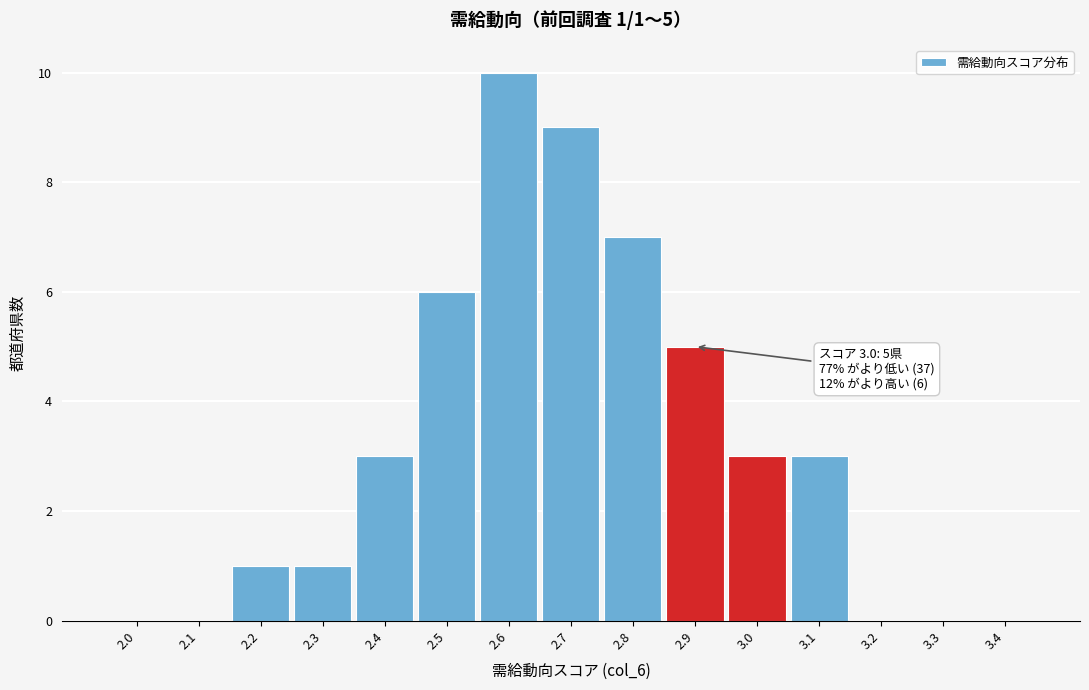

Reading left to right, list all the values displayed in this chart.

2.0=0	2.1=0	2.2=1	2.3=1	2.4=3	2.5=6	2.6=10	2.7=9	2.8=7	2.9=5	3.0=3	3.1=3	3.2=0	3.3=0	3.4=0